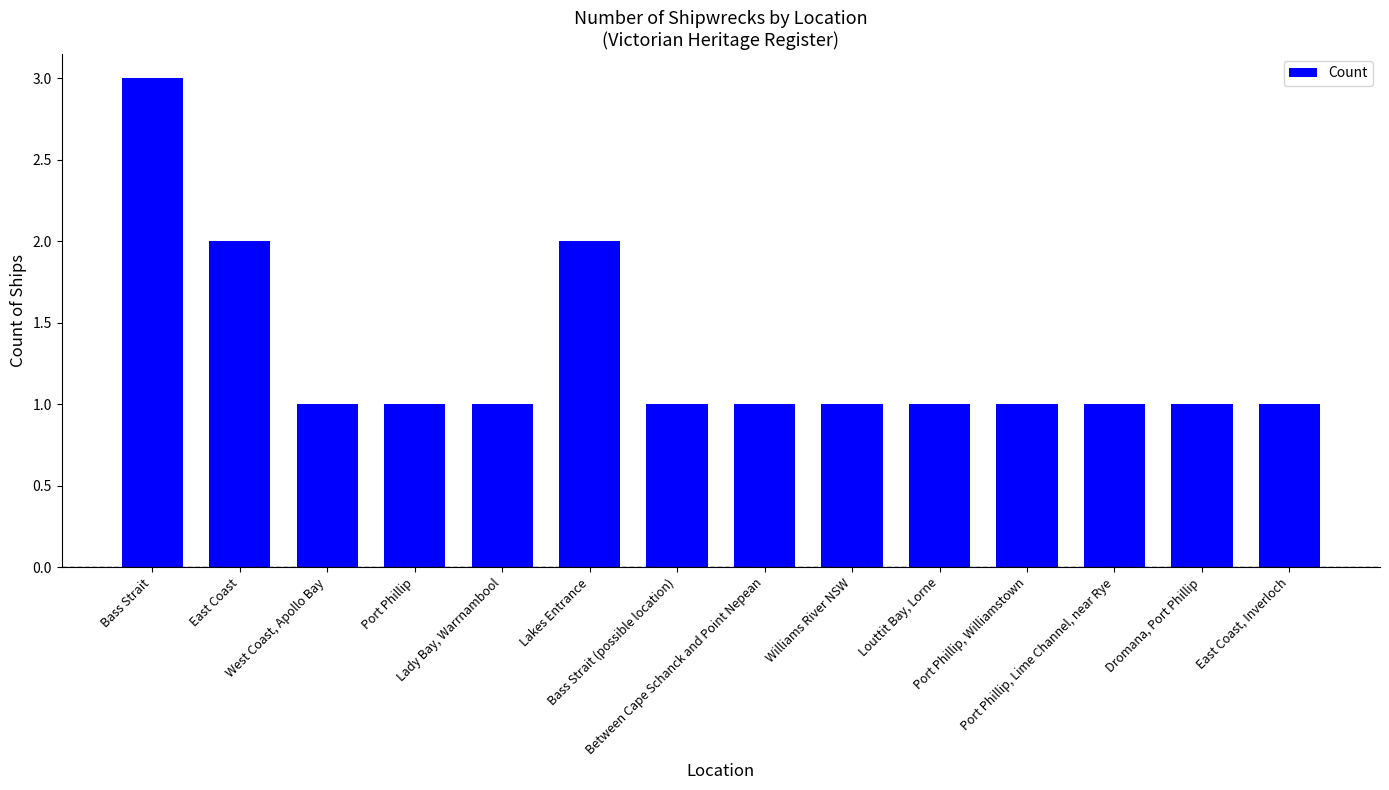

What is the difference between the maximum and minimum values?

2